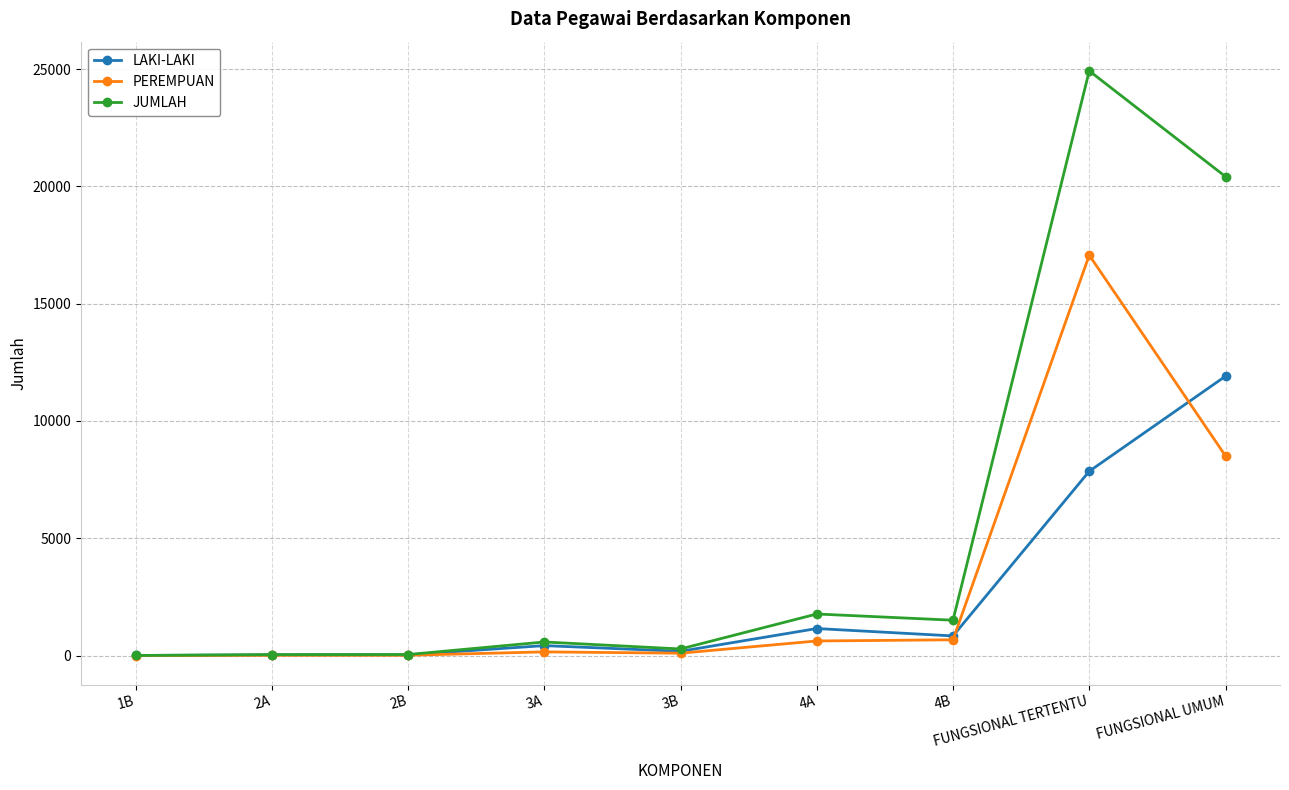

How many data points does each series have?

9